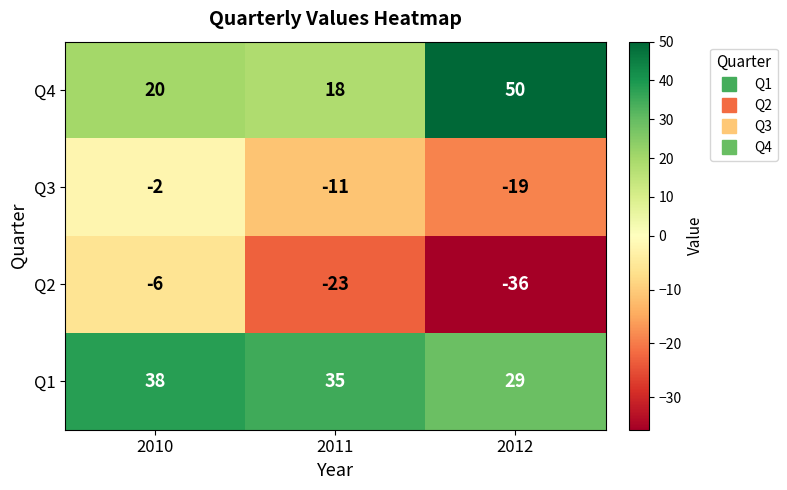

How many distinct data groups are displayed?

4